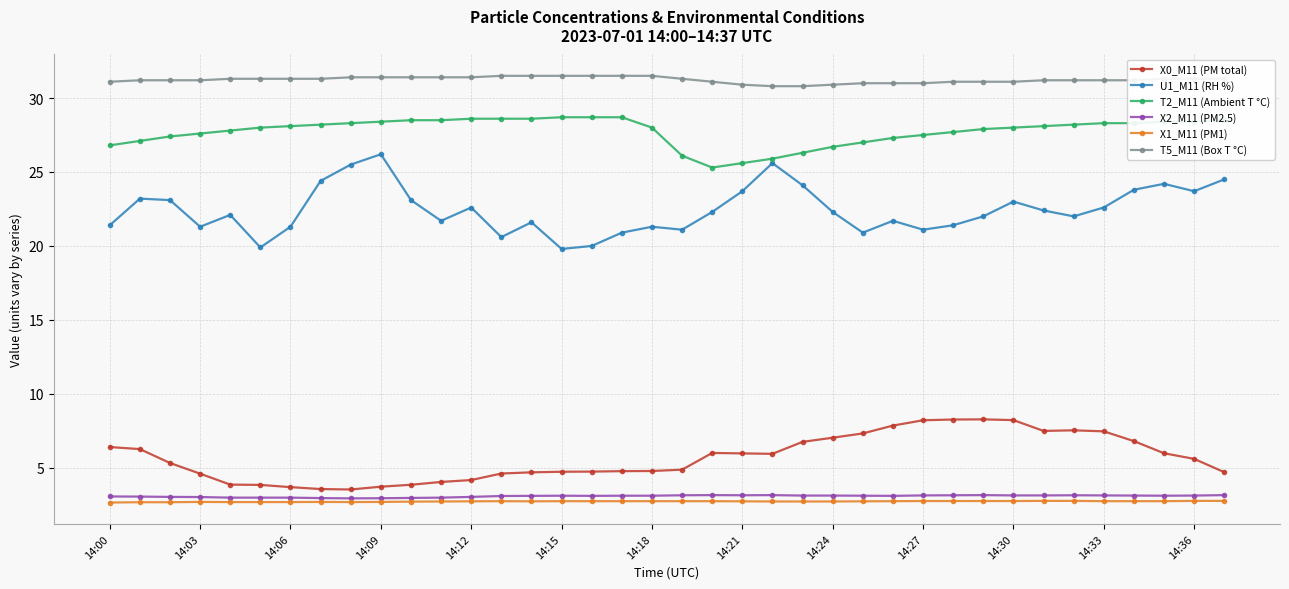

Count the number of data series in this chart.

6